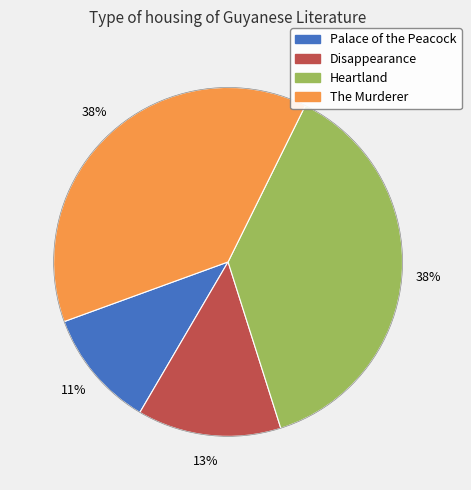

Does Palace of the Peacock represent more than half of the total?

No